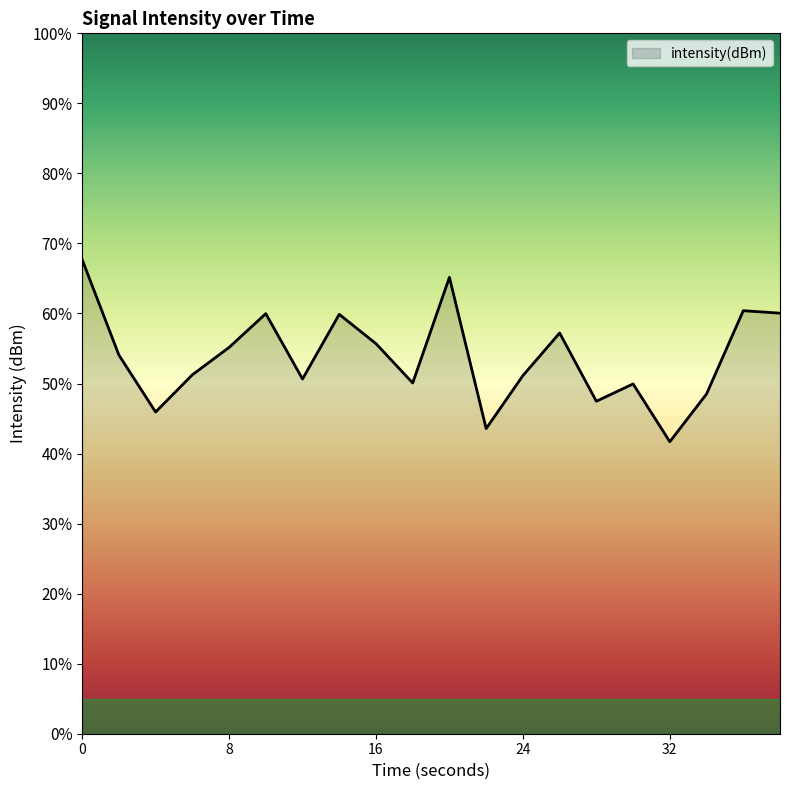

Reading right to left, transcribe all the data shown in this chart.

38=-122.0	36=-121.9	34=-125.4	32=-127.5	30=-125.0	28=-125.8	26=-122.8	24=-124.7	22=-126.9	20=-120.5	18=-125.0	16=-123.3	14=-122.0	12=-124.8	10=-122.0	8=-123.5	6=-124.6	4=-126.2	2=-123.8	0=-119.7